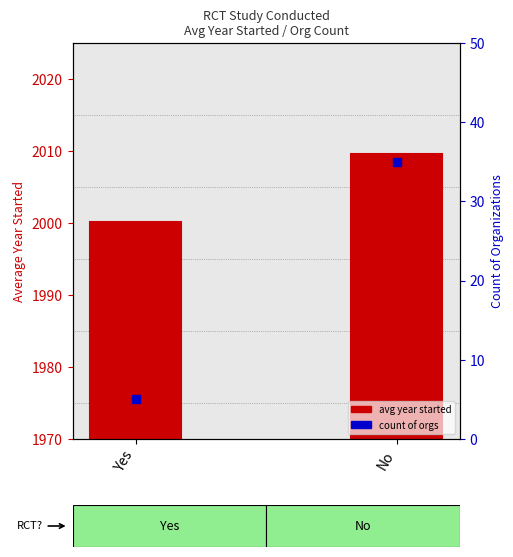

Which series reaches the minimum Y coordinate?

count of orgs